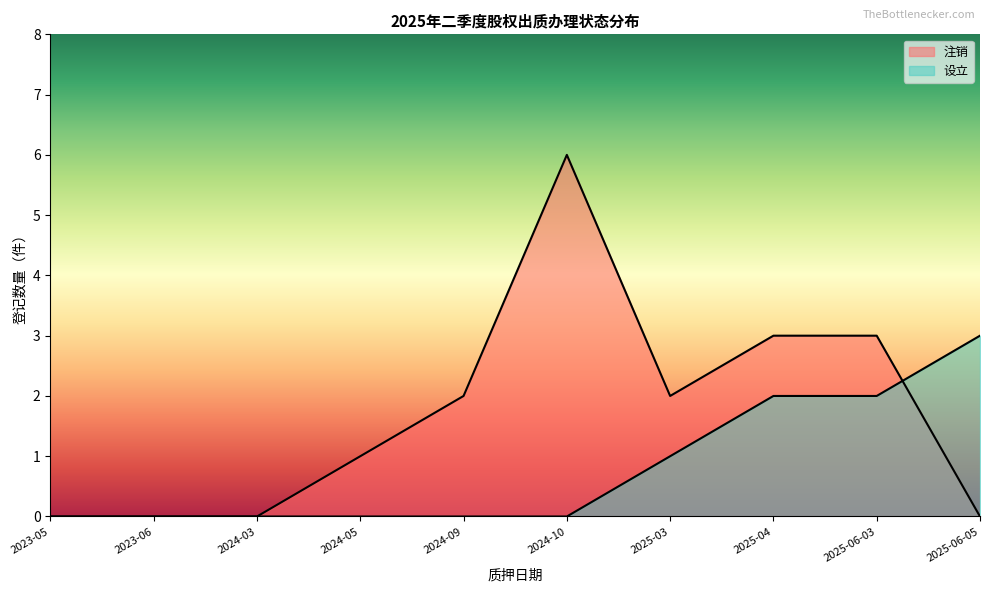

The 注销 series shows 0 at 2025-06-05. True or false?

True